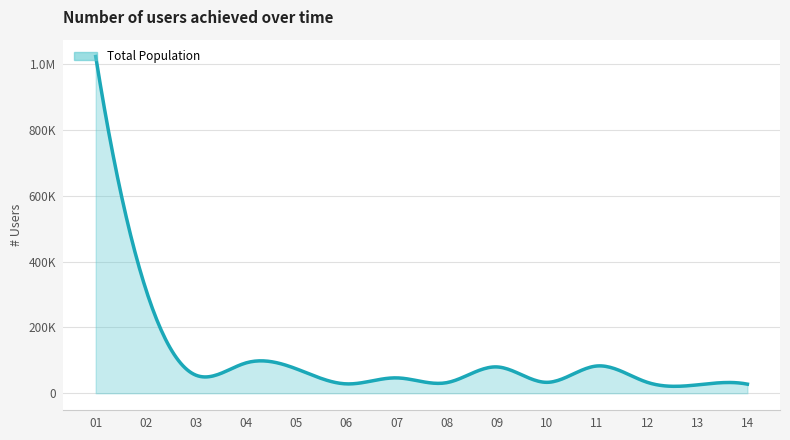

Does the chart display data point markers on the line(s)?

No